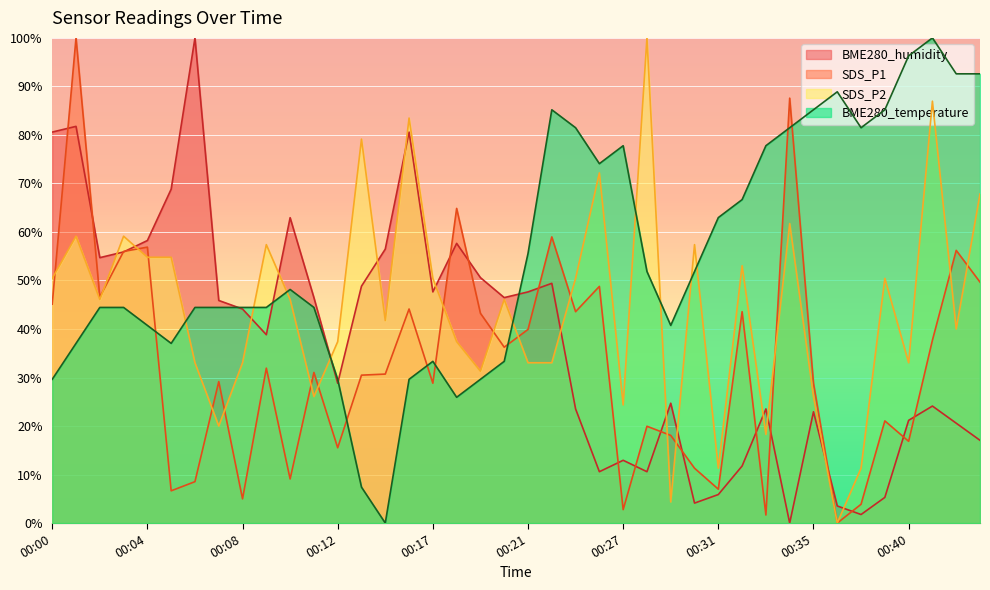

At which label does BME280_temperature reach its peak?

00:41